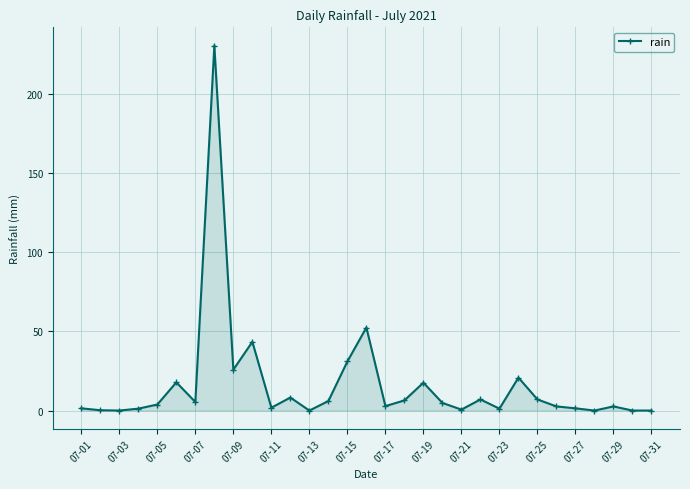

What is the value of the 16th point from the left?

52.4